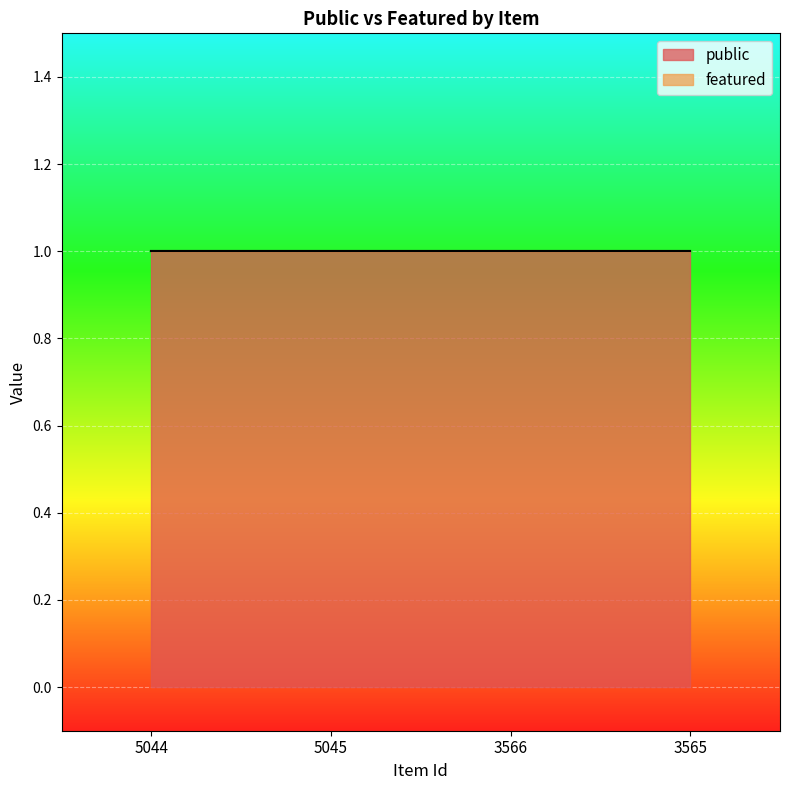

Count the number of categories in the chart.

4